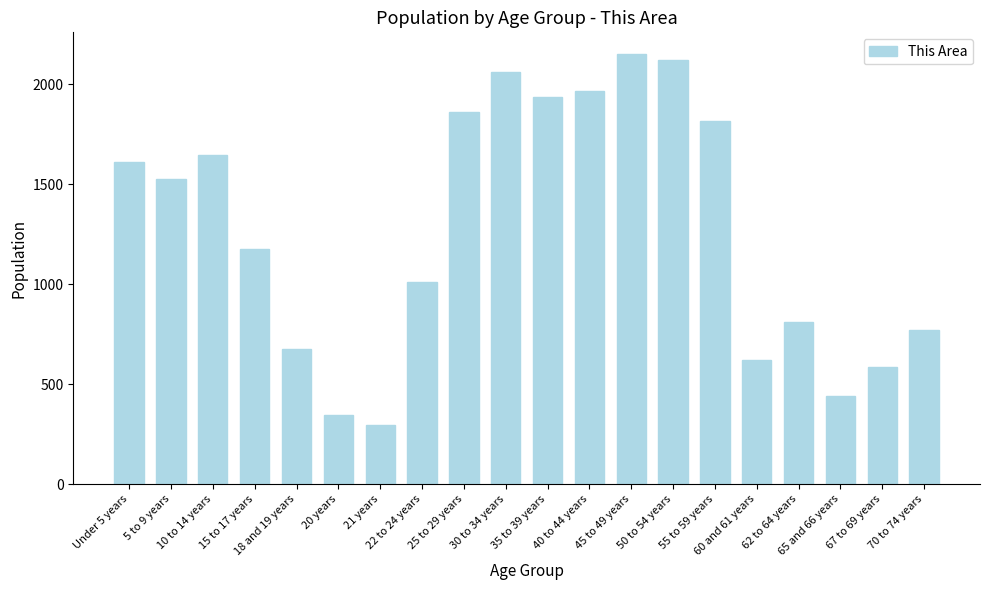

What value does the data have at 65 and 66 years, to the nearest 50?

450